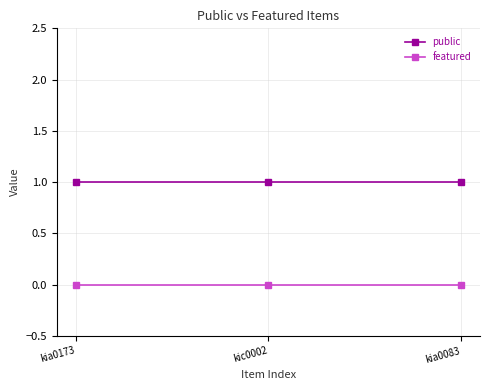

List the series in order of their overall mean, highest first.

public, featured